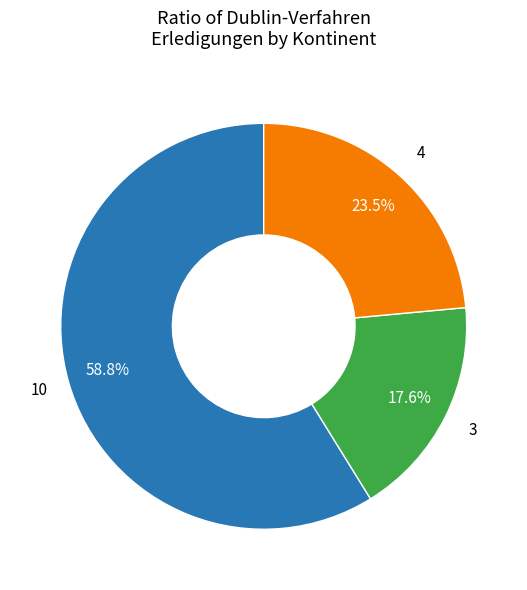

Is there any slice that represents more than half of the pie?

Yes